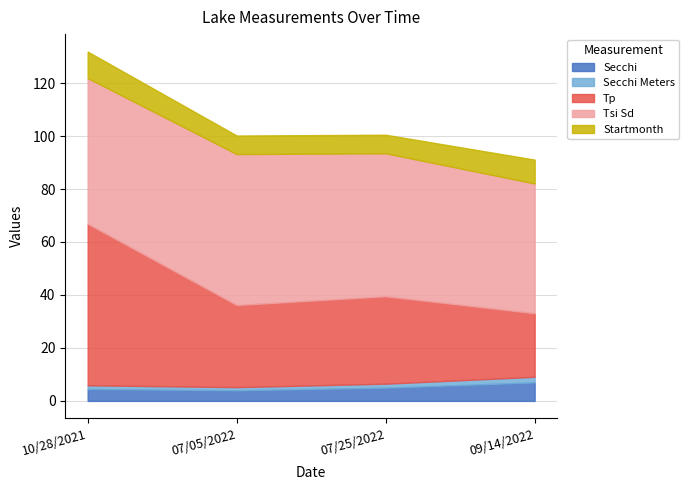

What is the difference between the second highest and second lowest values in the Secchi series?

0.5